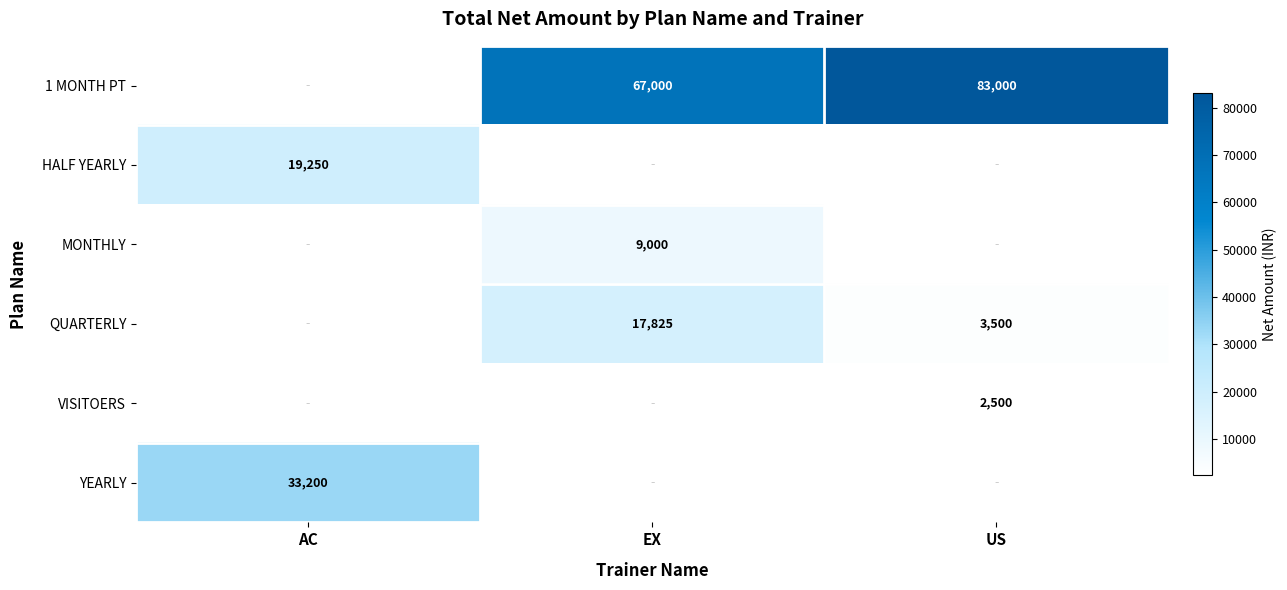

What is the total value across all series at US?

89000